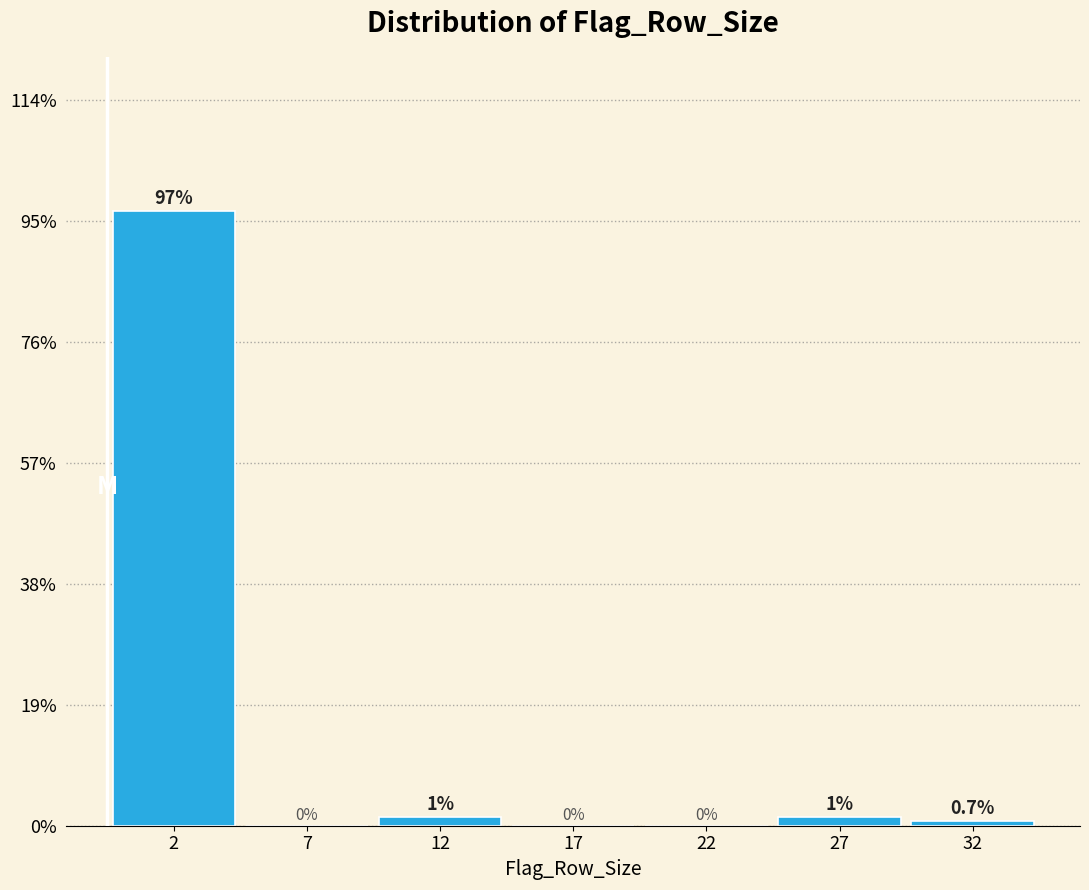

The chart shows a value of 0.0 at 7. True or false?

True